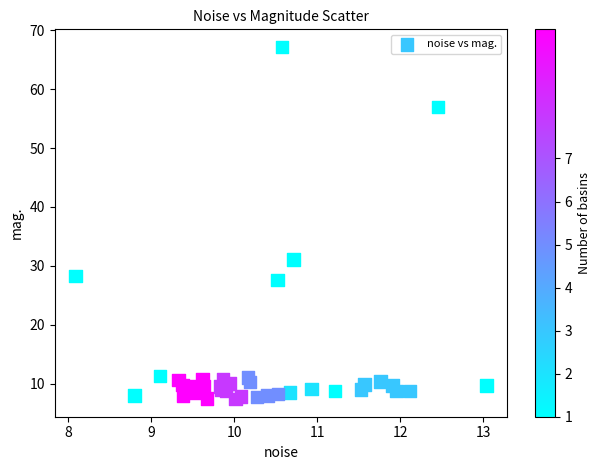

What Y value in the scatter plot is closest to 37?

31.1